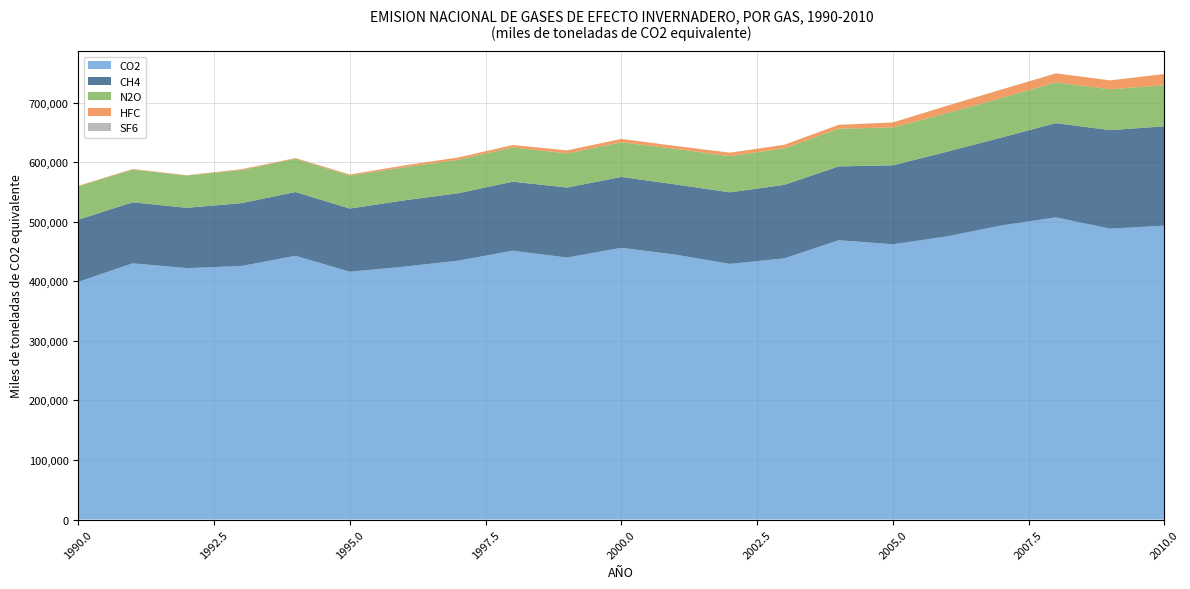

Reading left to right, what are all the values shown in this chart?

CO2: 399077.9	430145.7	422194.7	425573.7	442830.0	416101.3	424551.4	434696.6	451399.1	439894.8	456256.8	444717.5	429150.9	438553.2	468921.2	462146.3	475508.6	493826.6	507258.4	488360.3	493450.6
CH4: 104325.7	102446.7	101189.9	105631.5	107018.3	105981.3	111325.0	113169.7	115873.4	117490.1	118978.6	117860.1	120219.9	123372.1	123970.0	132606.8	142139.6	147614.3	158330.2	165454.4	166716.4
N2O: 56178.7	54998.6	54158.2	55633.2	55847.7	55428.7	55441.4	56217.1	57453.8	57285.7	58142.0	59667.6	60722.4	61358.3	63329.3	63589.2	64694.9	66448.7	68332.0	68602.9	69140.1
HFC: 776.5	901.3	618.6	1270.1	1173.7	1723.1	3135.9	3852.1	4075.9	5075.5	5686.2	4913.8	5824.6	5935.5	6404.8	8351.1	12496.9	14077.7	15189.5	14905.4	18692.3
SF6: 29.6	32.1	35.9	40.2	41.1	42.6	50.2	51.7	53.1	55.0	56.9	59.8	69.8	78.0	84.2	91.4	90.9	111.9	110.1	108.1	124.4